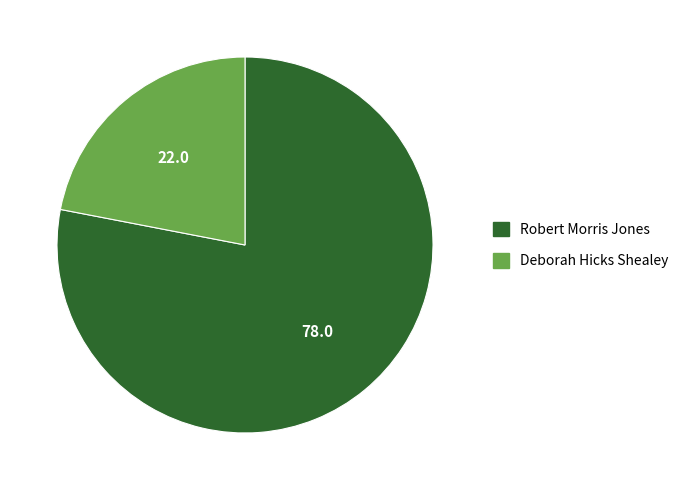

Rank the categories by value from lowest to highest.

Deborah Hicks Shealey, Robert Morris Jones